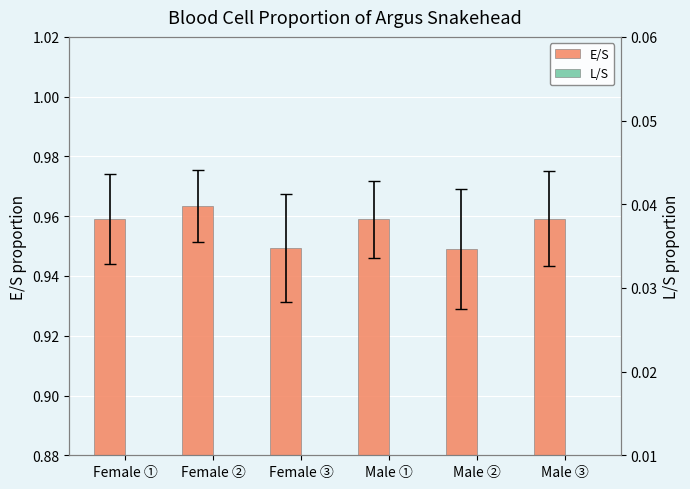

List the series in order of their overall mean, lowest first.

L/S, E/S